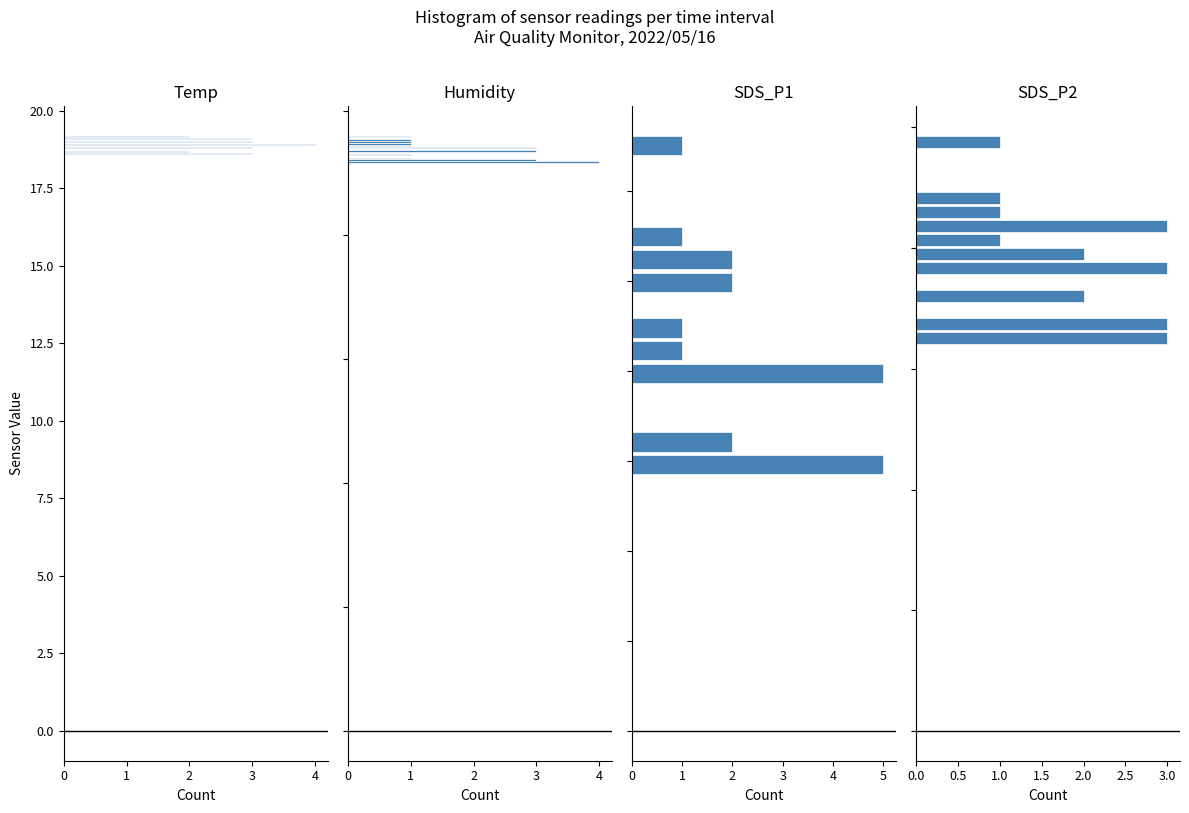

Are the bars horizontal?

Yes